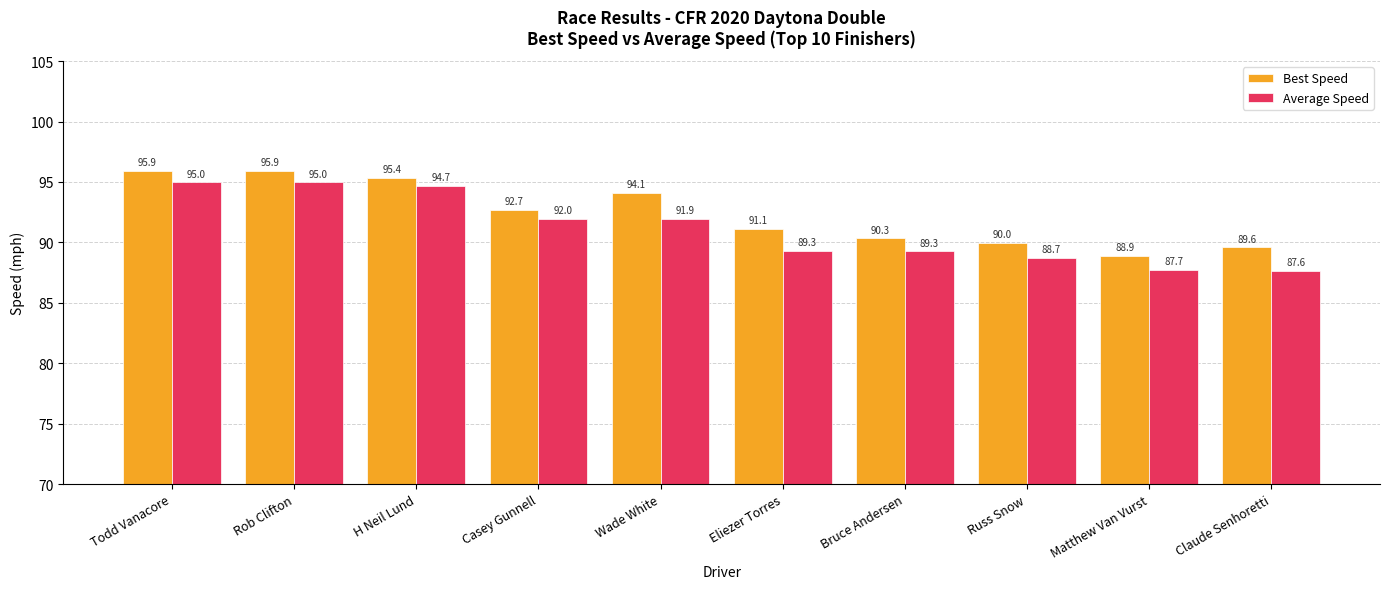

Which series has the largest total across all categories?

Best Speed